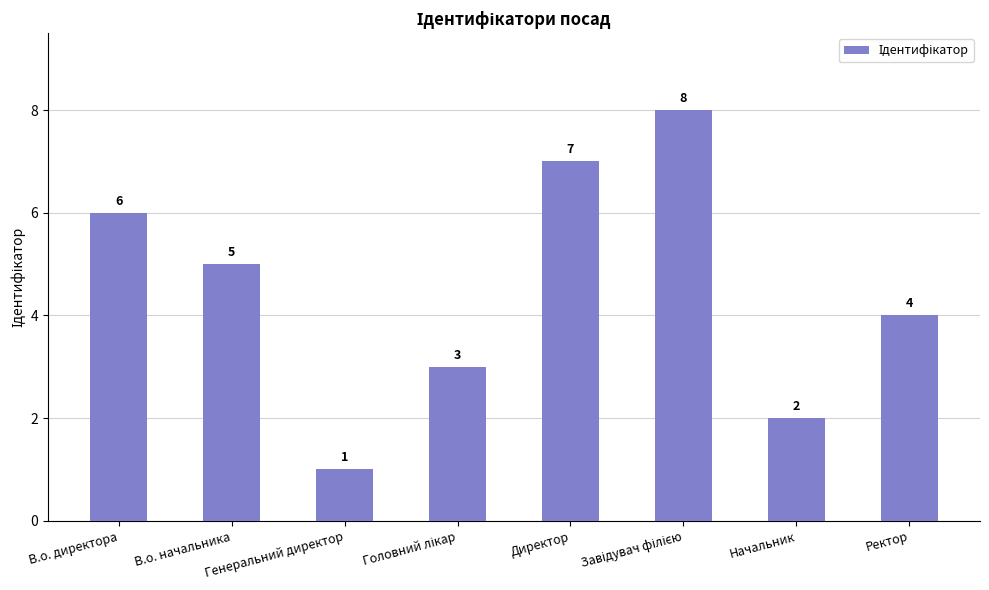

At which label does the data first exceed 5?

В.о. директора